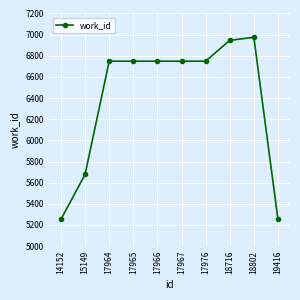

What is the ratio of the value at 17965 to the value at 17966?

1.0